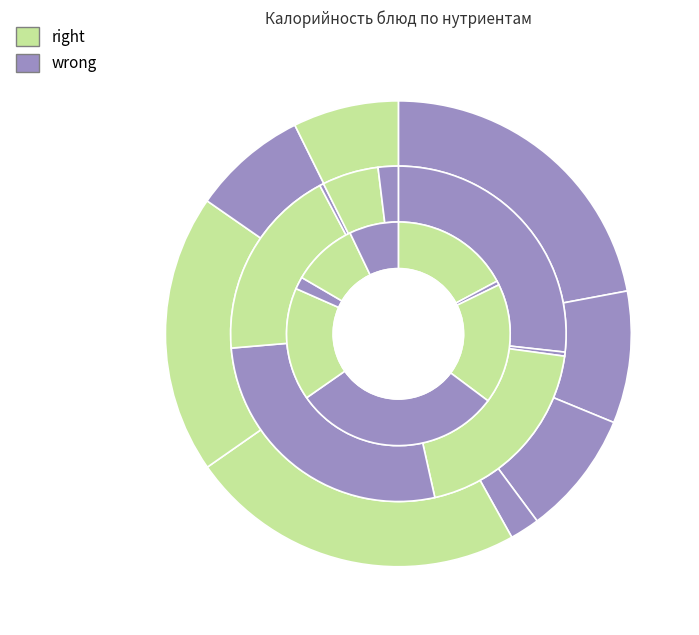

Rank the categories by Белки value from highest to lowest.

Биточки мясные, Свекольник, Каша молочная, Макаронные изделия, Хлеб пшеничный, Хлеб ржаной, Компот, Чай с сахаром